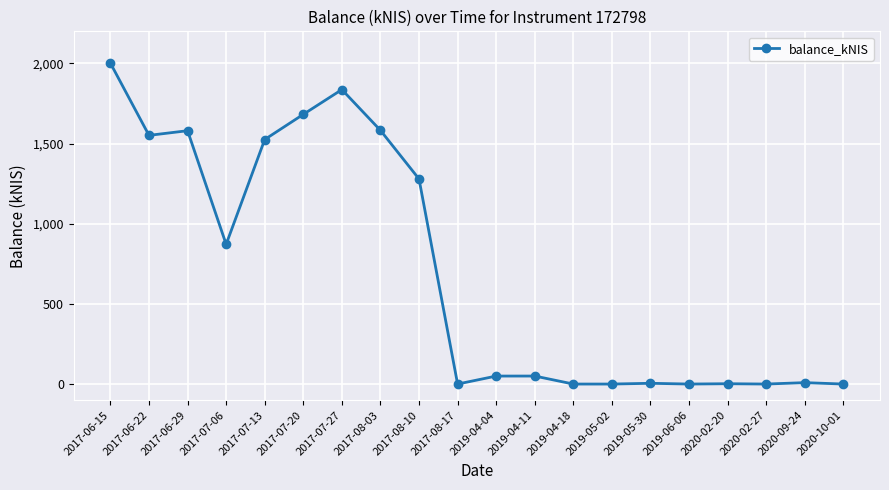

How many categories are shown in the chart?

20